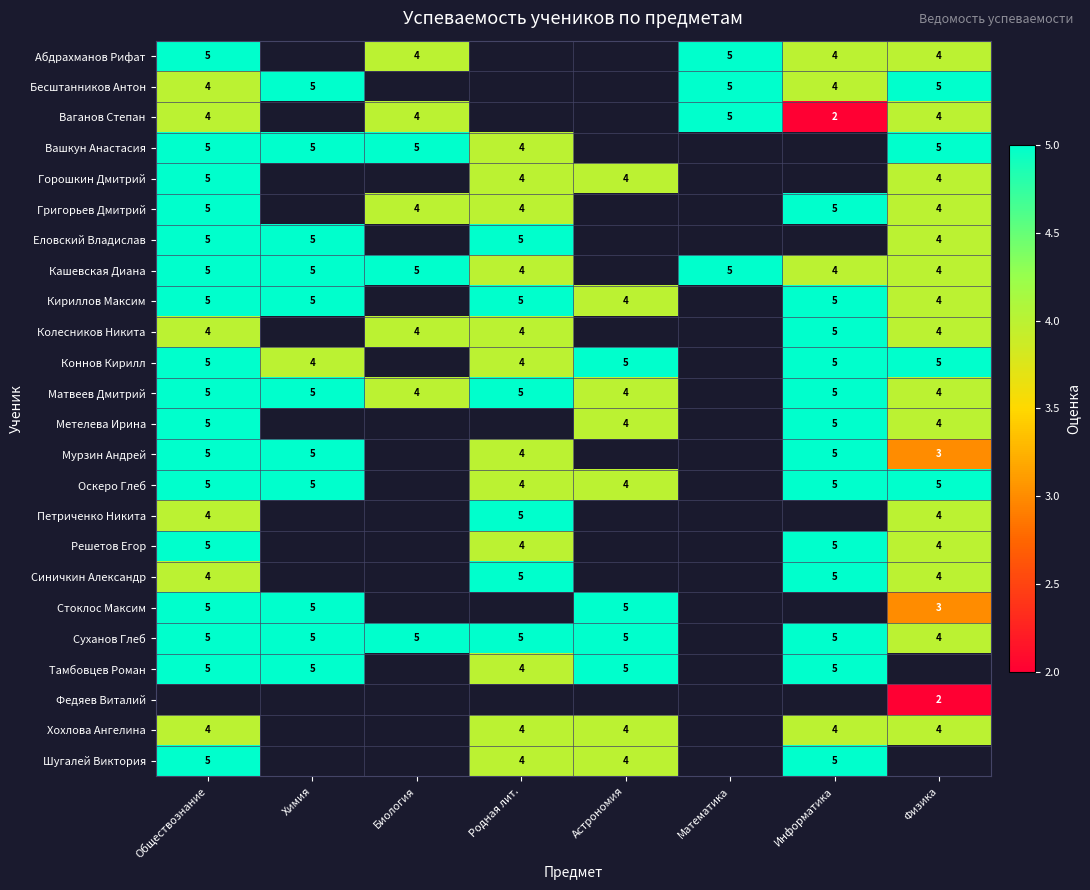

Which has a higher value, Информатика or Биология?

Информатика